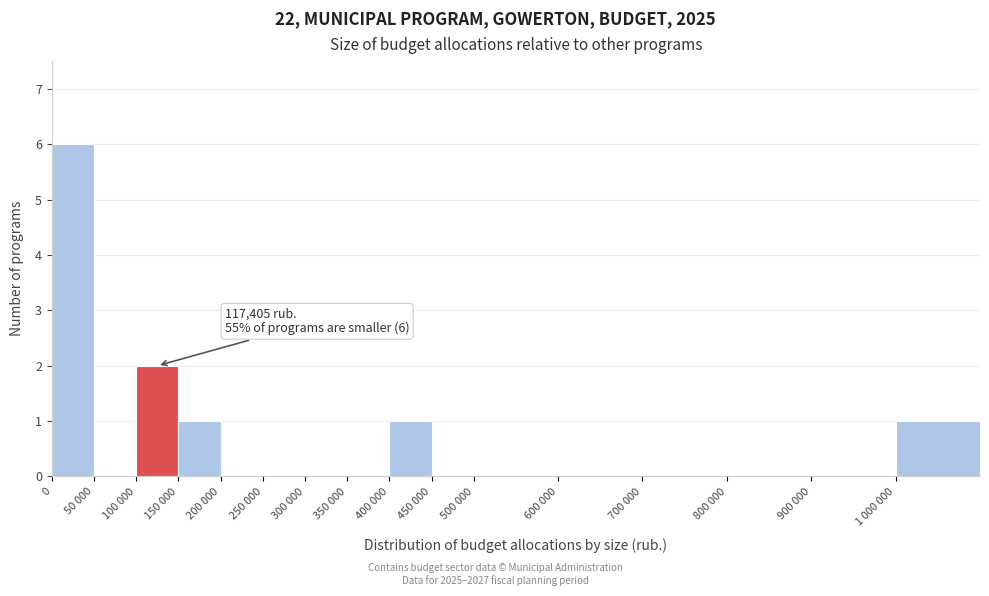

Reading right to left, list all the values displayed in this chart.

1 000 000=1	900 000=0	800 000=0	700 000=0	600 000=0	500 000=0	450 000=0	400 000=1	350 000=0	300 000=0	250 000=0	200 000=0	150 000=1	100 000=2	50 000=0	0=6